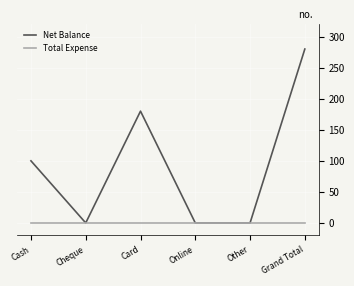

How many lines are shown in the chart?

2